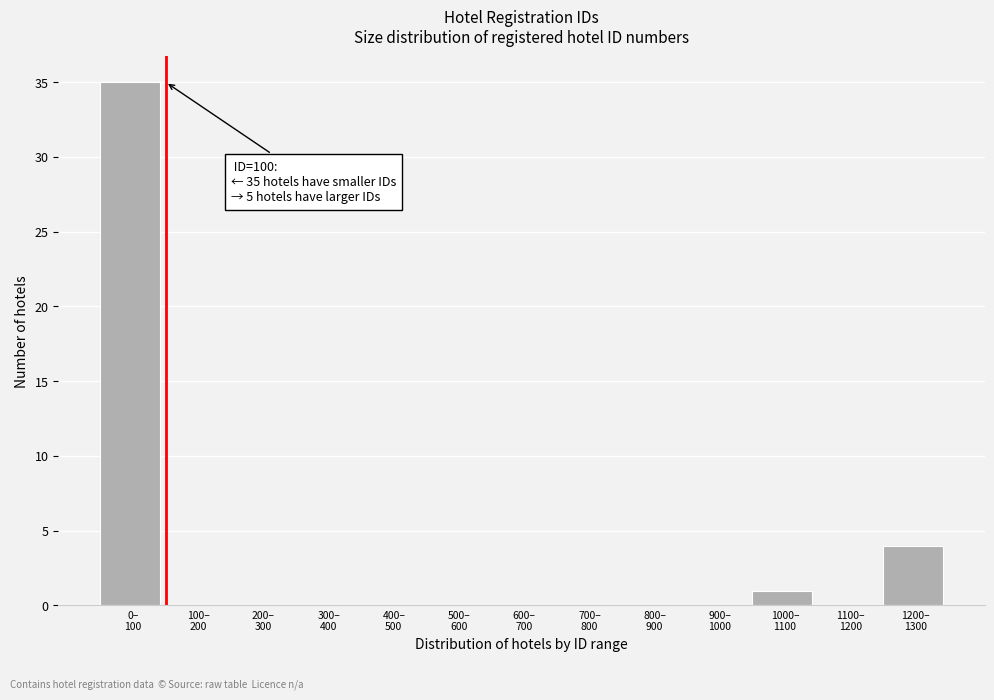

What is the greatest value displayed?

35